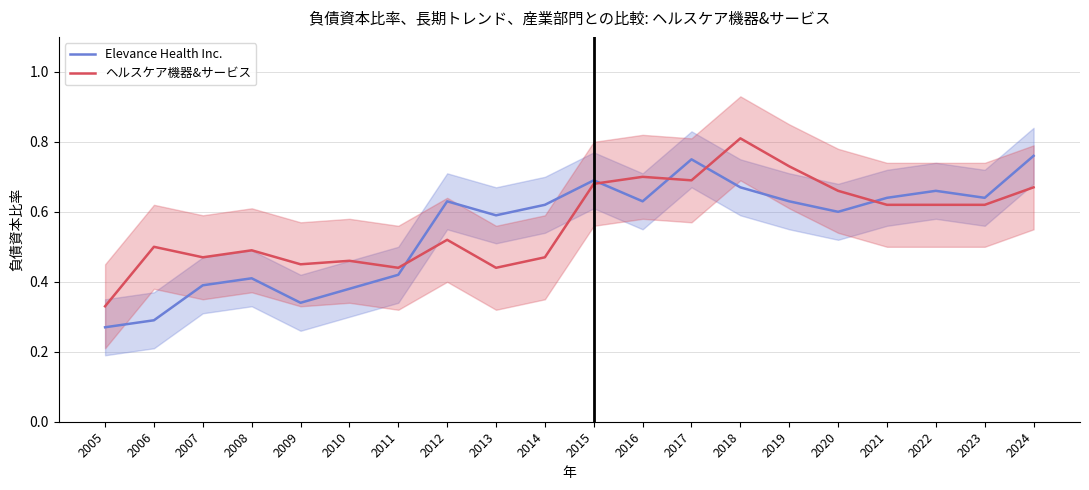

Reading right to left, transcribe all the data shown in this chart.

Elevance Health Inc.: 0.8	0.6	0.7	0.6	0.6	0.6	0.7	0.8	0.6	0.7	0.6	0.6	0.6	0.4	0.4	0.3	0.4	0.4	0.3	0.3
ヘルスケア機器&サービス: 0.7	0.6	0.6	0.6	0.7	0.7	0.8	0.7	0.7	0.7	0.5	0.4	0.5	0.4	0.5	0.5	0.5	0.5	0.5	0.3